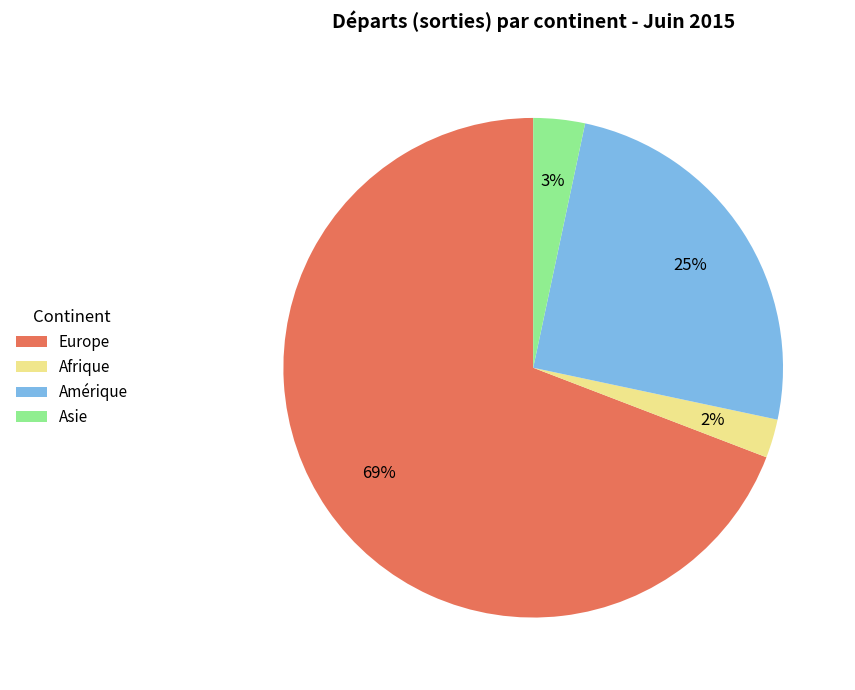

To the nearest percent, what percentage of the pie is Asie?

3%